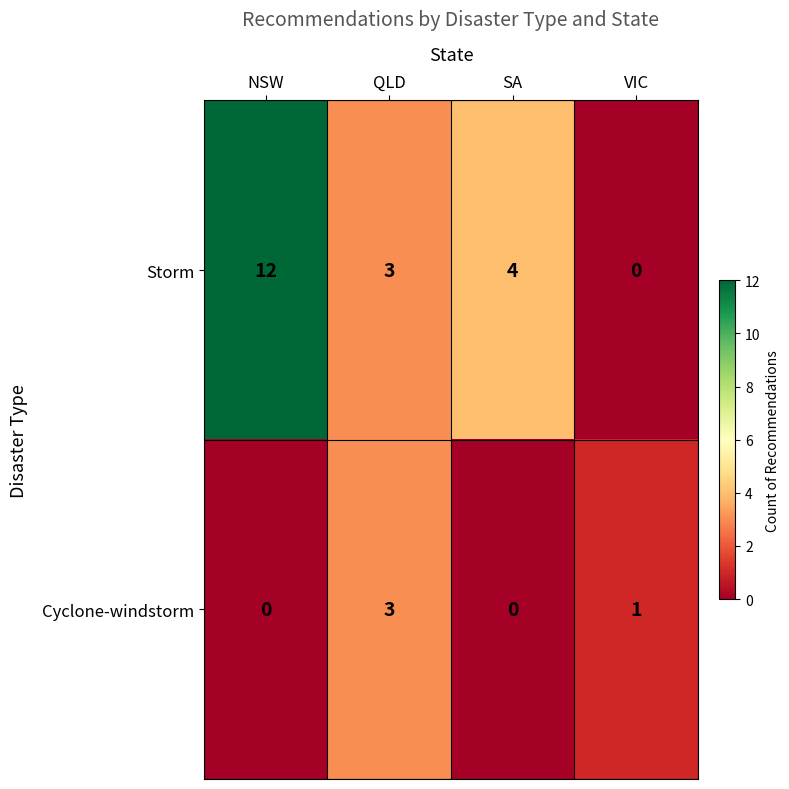

What is the sum of all Cyclone-windstorm values?

4